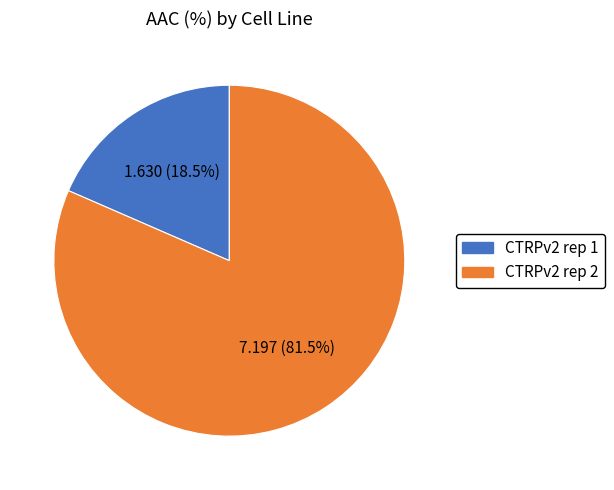

Between CTRPv2 rep 2 and CTRPv2 rep 1, which is larger?

CTRPv2 rep 2